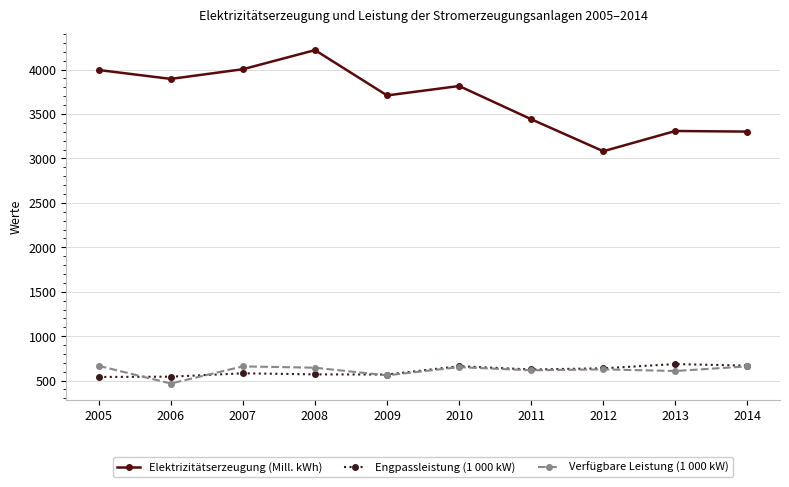

True or false: Elektrizitätserzeugung (Mill. kWh) has more than 0 interior local peaks.

True